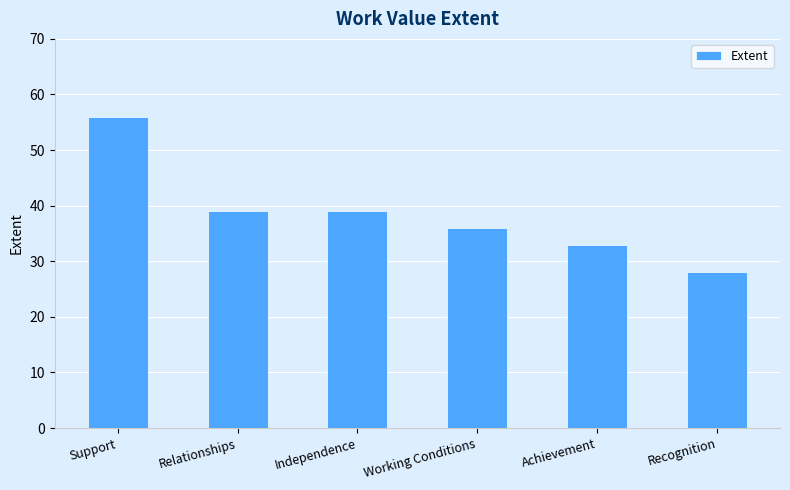

What is the label of the 6th bar from the right?

Support